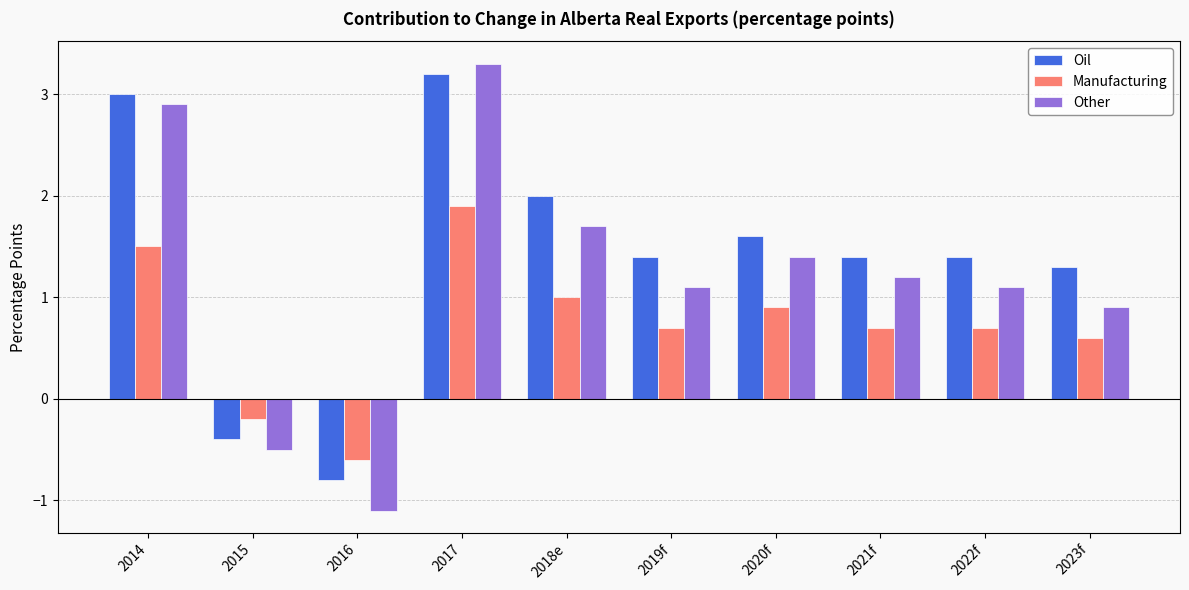

Count the number of data series in this chart.

3